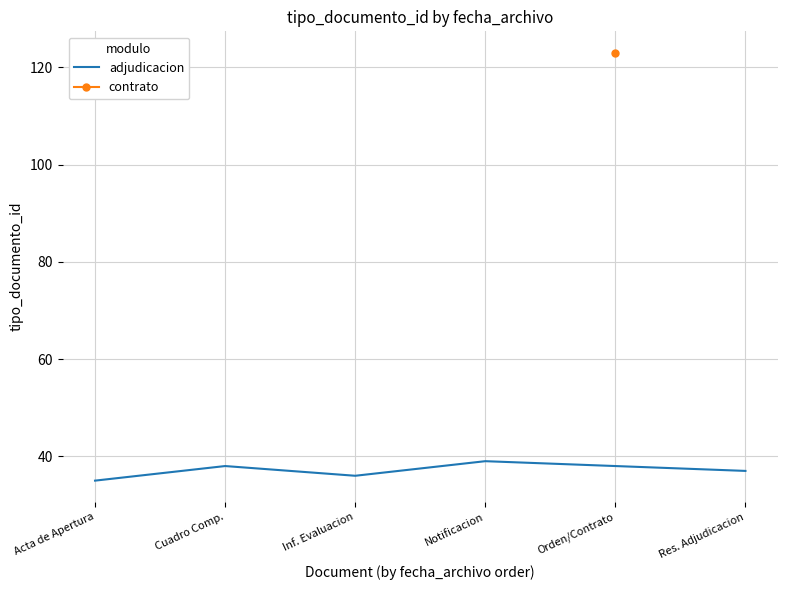

Does the chart have visible grid lines?

Yes